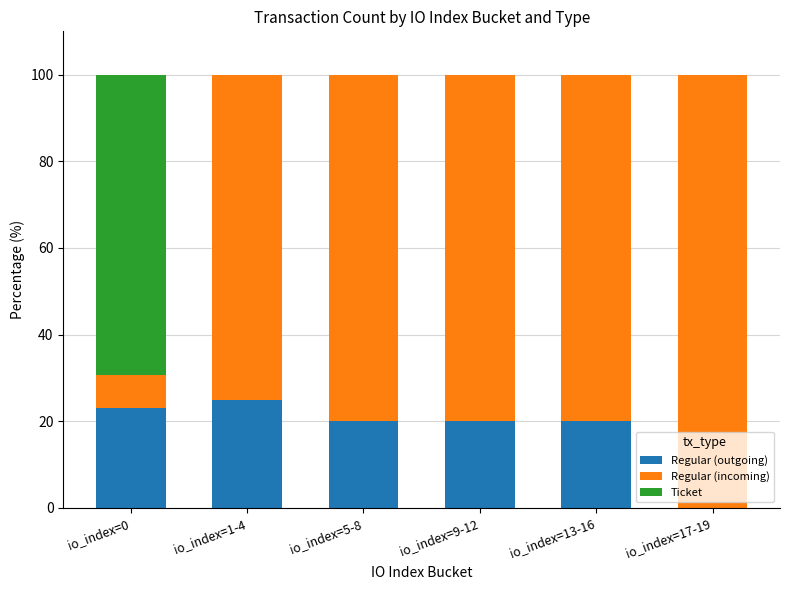

True or false: Regular (outgoing) has a value of 23.1 at io_index=0.

True